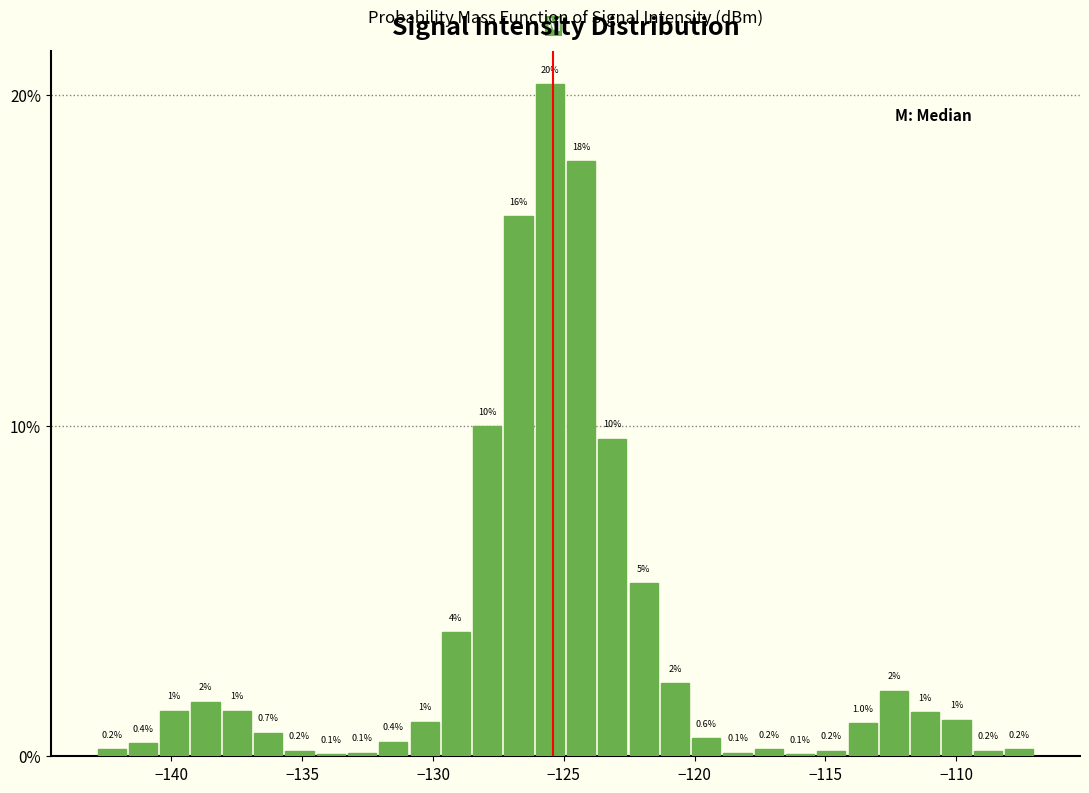

Read against the x-axis, roughly where is the centre of the tallest bar?

-125.5